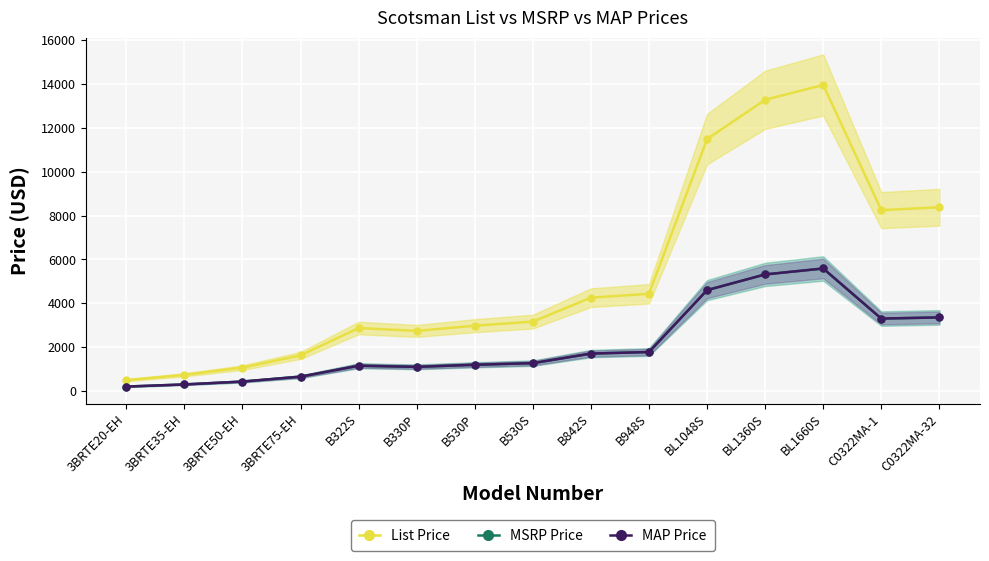

What is the value of the MAP Price point at the 6th from the left?

1094